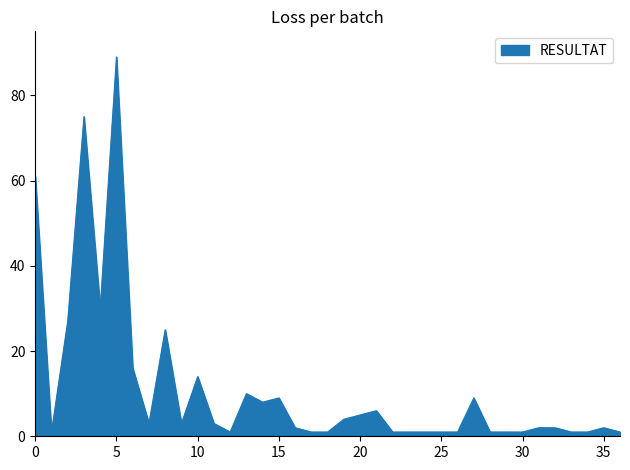

What is the difference between the maximum and minimum values?

88